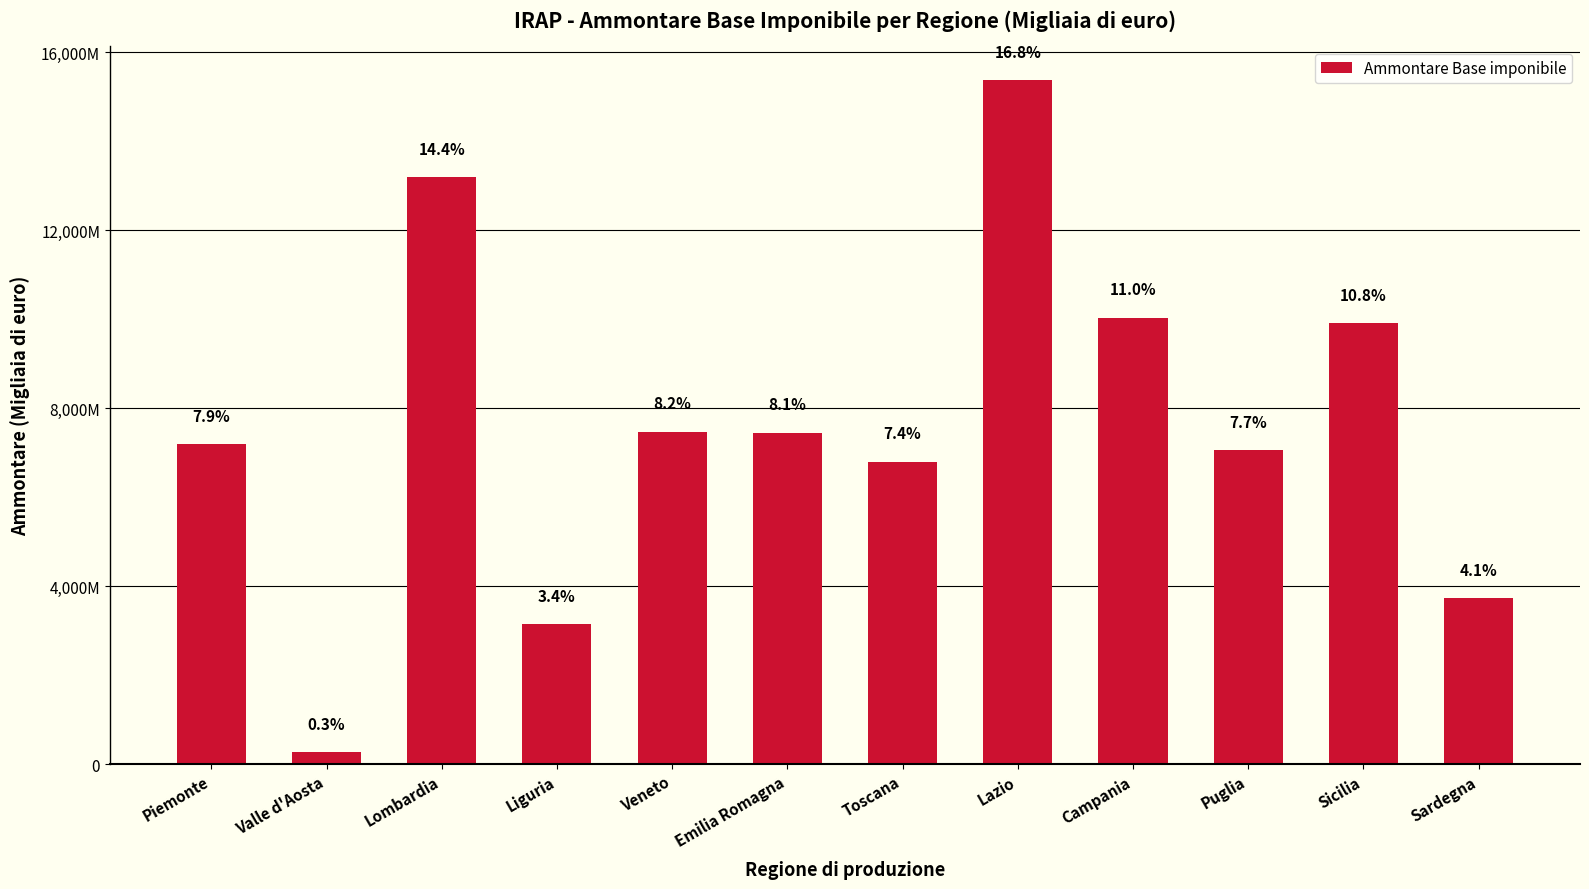

The value at Lazio is 15373170. True or false?

True